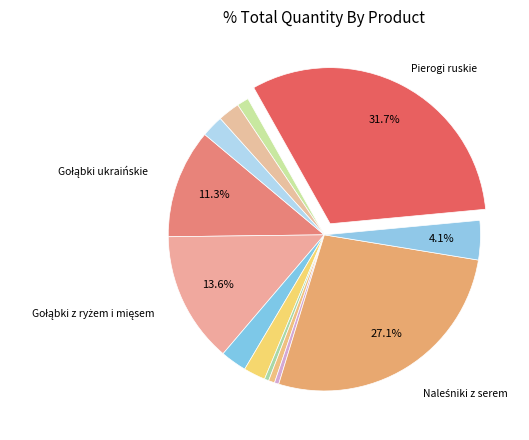

Count the number of slices in the pie.

13